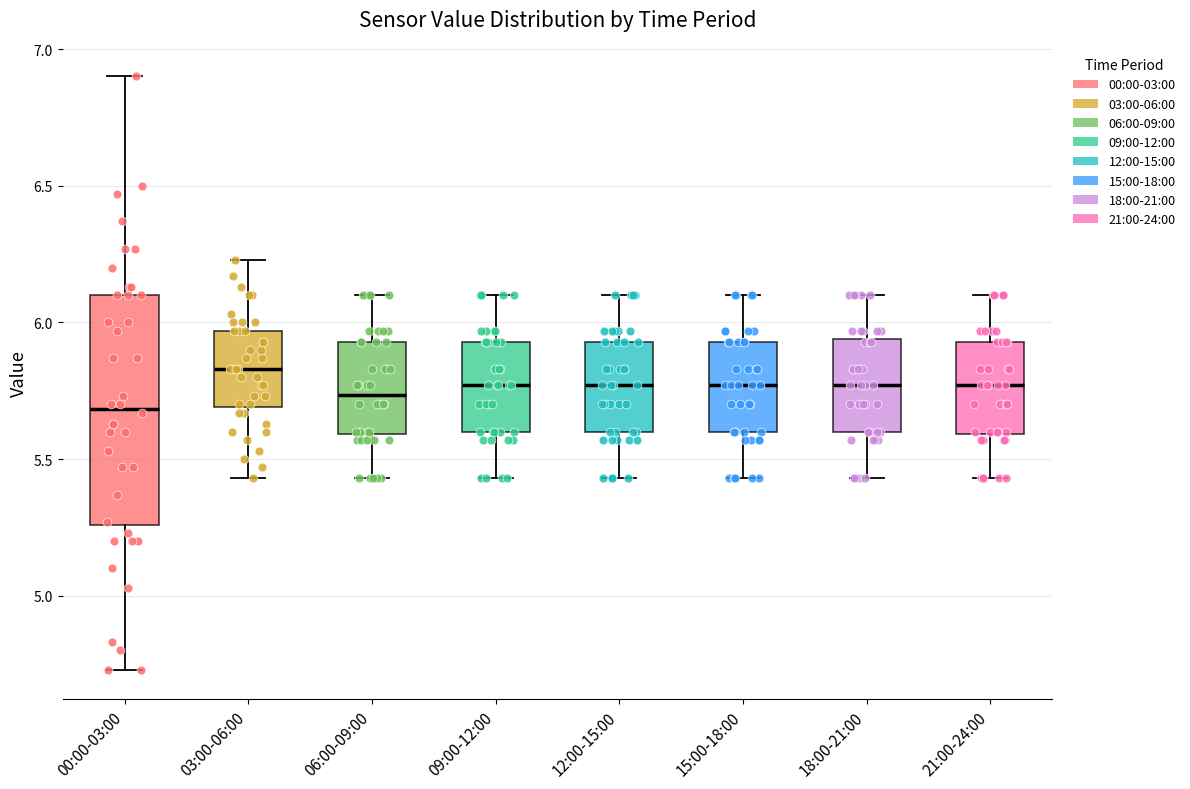

Reading left to right, transcribe this box plot: for each box, give where its median line is, the range the box spans, and where its two whiskers end, as read against the y-axis. The values are not printed on the chart, so give them approximately, as read against the axis.

00:00-03:00: median 5.70, box 5.25 to 6.10, whiskers 4.75 to 6.90
03:00-06:00: median 5.85, box 5.70 to 5.95, whiskers 5.45 to 6.25
06:00-09:00: median 5.75, box 5.60 to 5.95, whiskers 5.45 to 6.10
09:00-12:00: median 5.75, box 5.60 to 5.95, whiskers 5.45 to 6.10
12:00-15:00: median 5.75, box 5.60 to 5.95, whiskers 5.45 to 6.10
15:00-18:00: median 5.75, box 5.60 to 5.95, whiskers 5.45 to 6.10
18:00-21:00: median 5.75, box 5.60 to 5.95, whiskers 5.45 to 6.10
21:00-24:00: median 5.75, box 5.60 to 5.95, whiskers 5.45 to 6.10